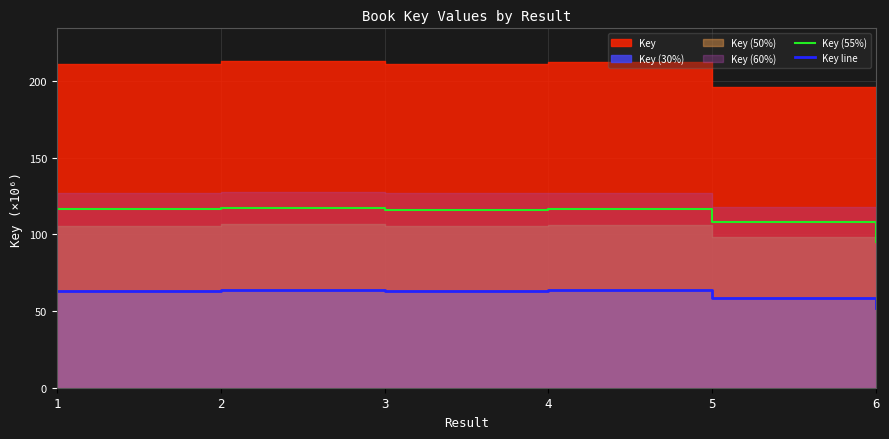

Reading left to right, transcribe all the data shown in this chart.

Key (55%): 116.2	117.2	116.2	116.7	107.8	94.8
Key line: 63.4	63.9	63.4	63.7	58.8	51.7